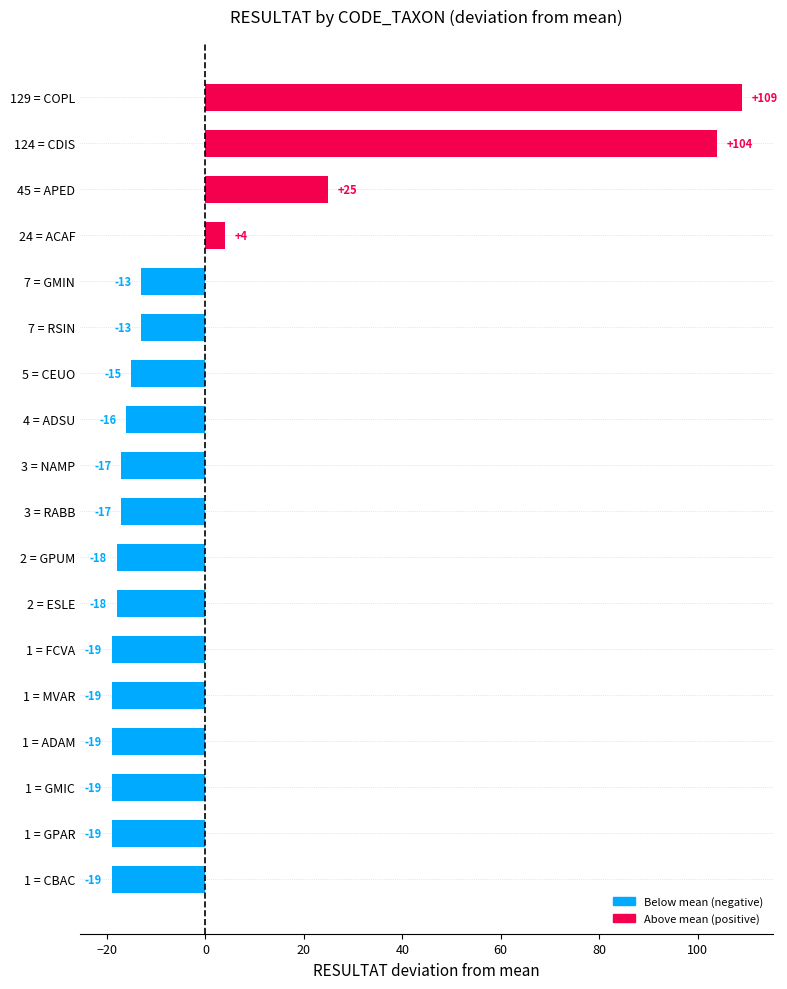

What is the greatest value displayed?

108.9